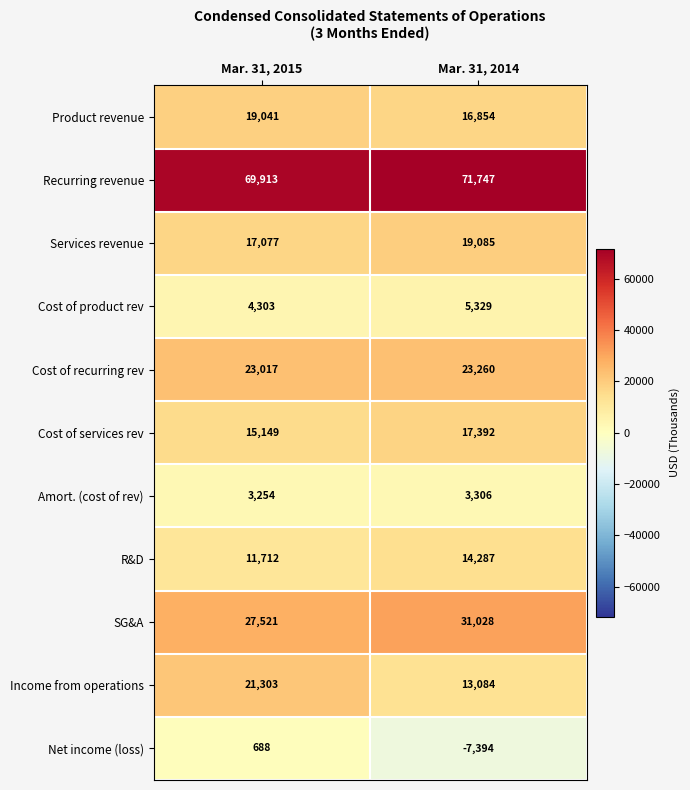

What is the approximate value of Amort. (cost of rev) at Mar. 31, 2014, to the nearest 5?

3305